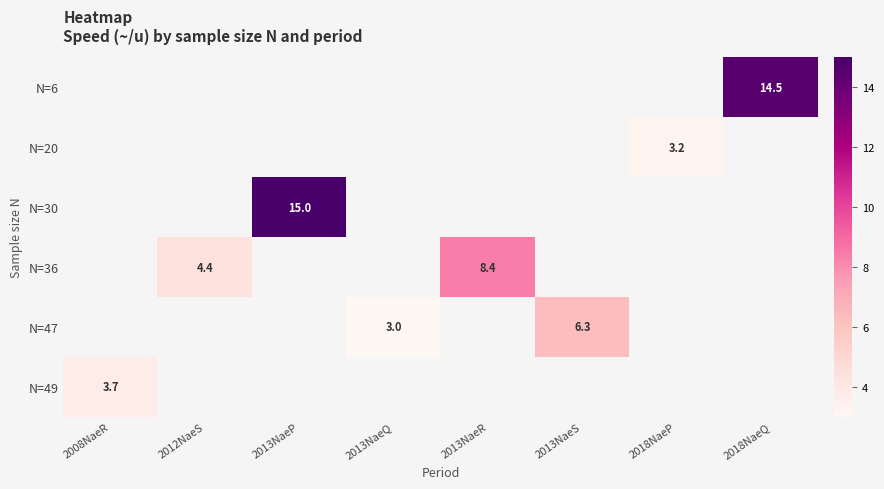

Which label corresponds to the smallest value in the chart?

2013NaeQ